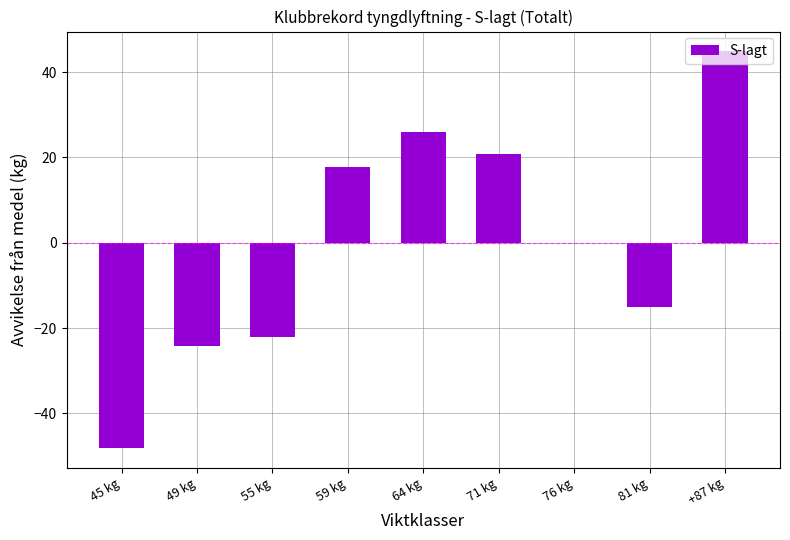

Reading left to right, extract all data points from this chart.

45 kg=-48.1	49 kg=-24.1	55 kg=-22.1	59 kg=17.9	64 kg=25.9	71 kg=20.9	76 kg=0.0	81 kg=-15.1	+87 kg=44.9